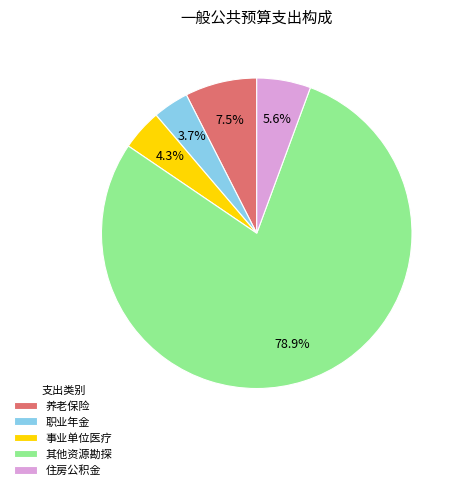

Rank the categories by value from highest to lowest.

其他资源勘探, 养老保险, 住房公积金, 事业单位医疗, 职业年金